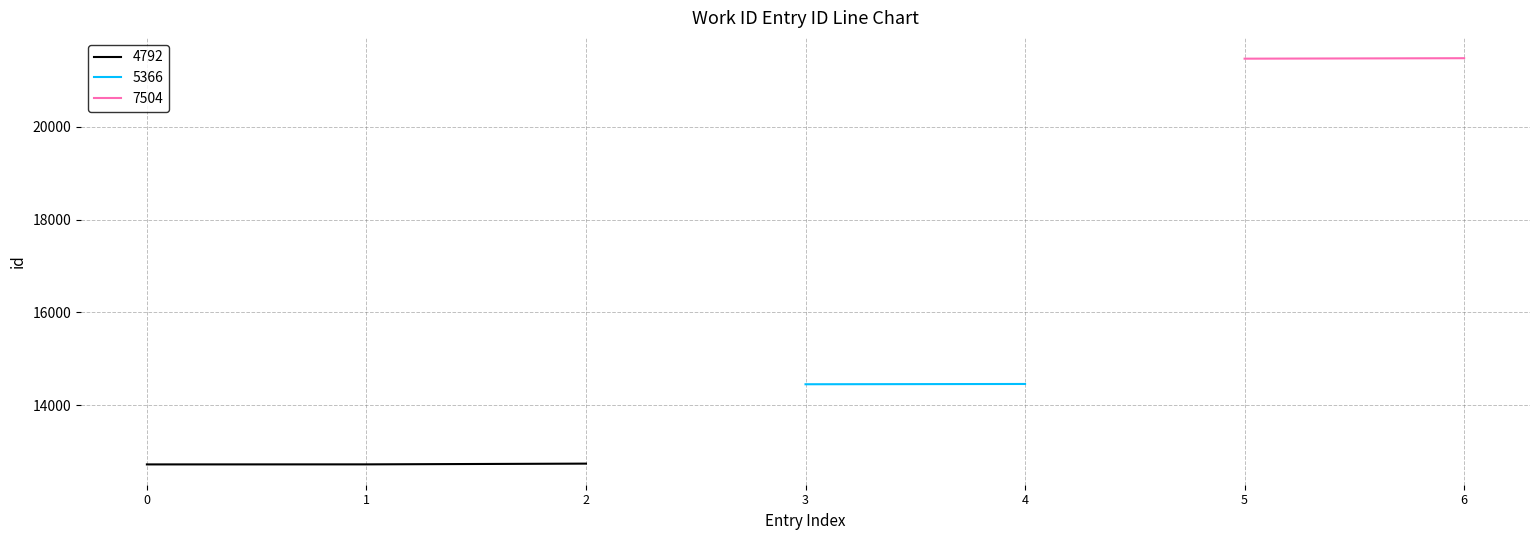

What is the difference between the second highest and minimum values in the id series?

8747